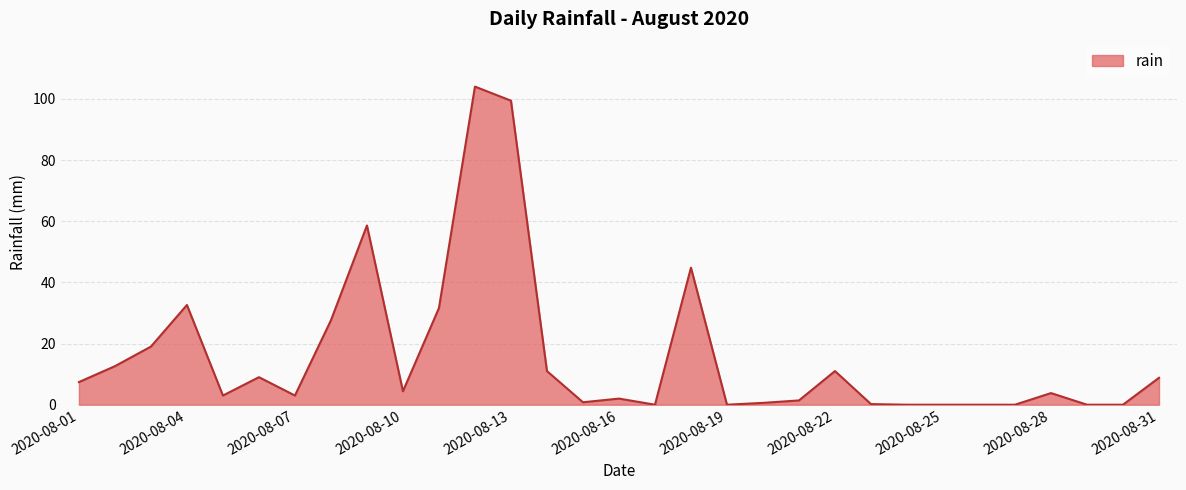

What is the maximum value shown in the chart?

104.0